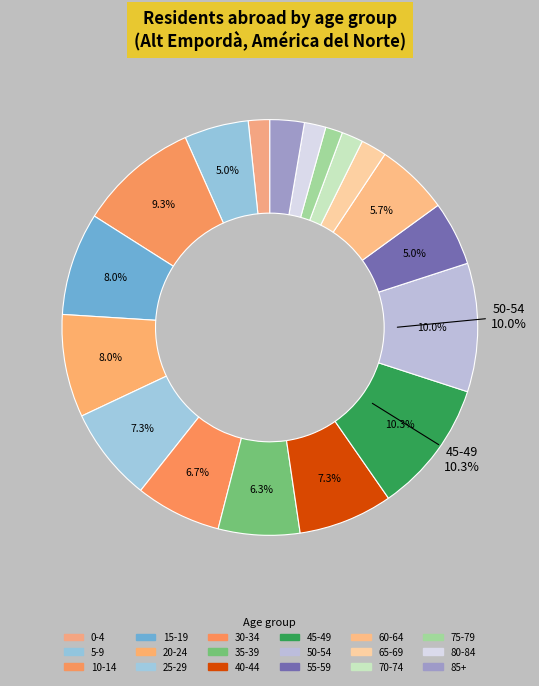

Which category has the smallest portion of the pie?

75-79